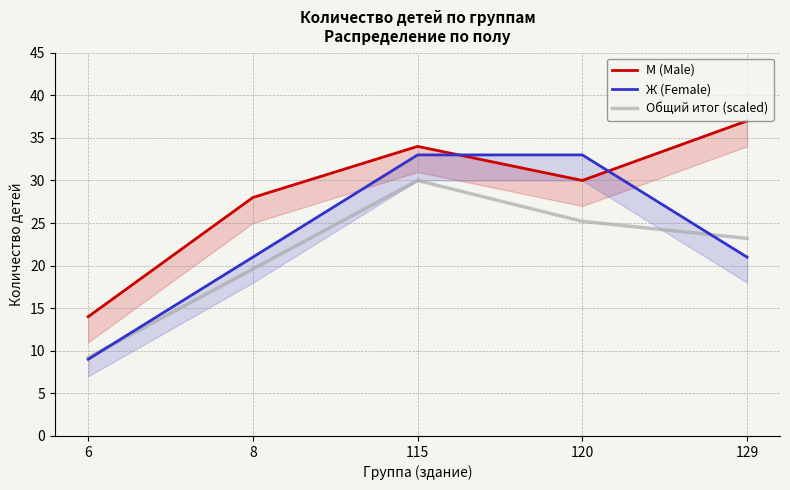

List the series in order of their overall mean, highest first.

М (Male), Ж (Female), Общий итог (scaled)